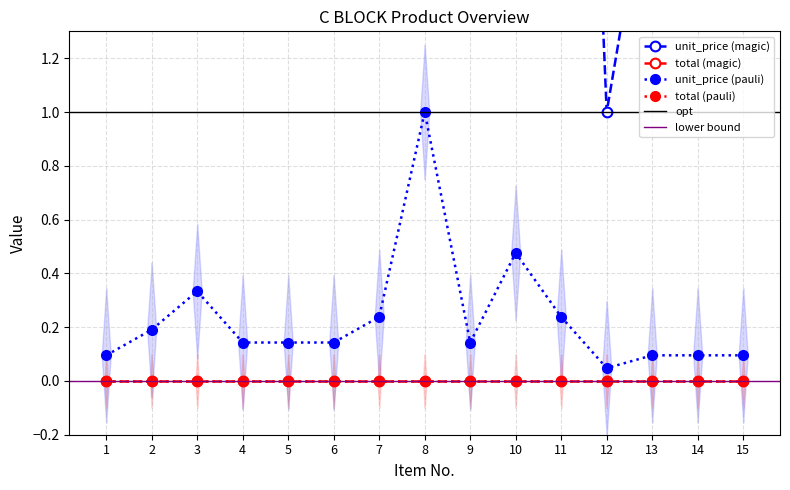

List the labels in order of value, largest first.

8, 10, 3, 7, 11, 2, 4, 5, 6, 9, 1, 13, 14, 15, 12